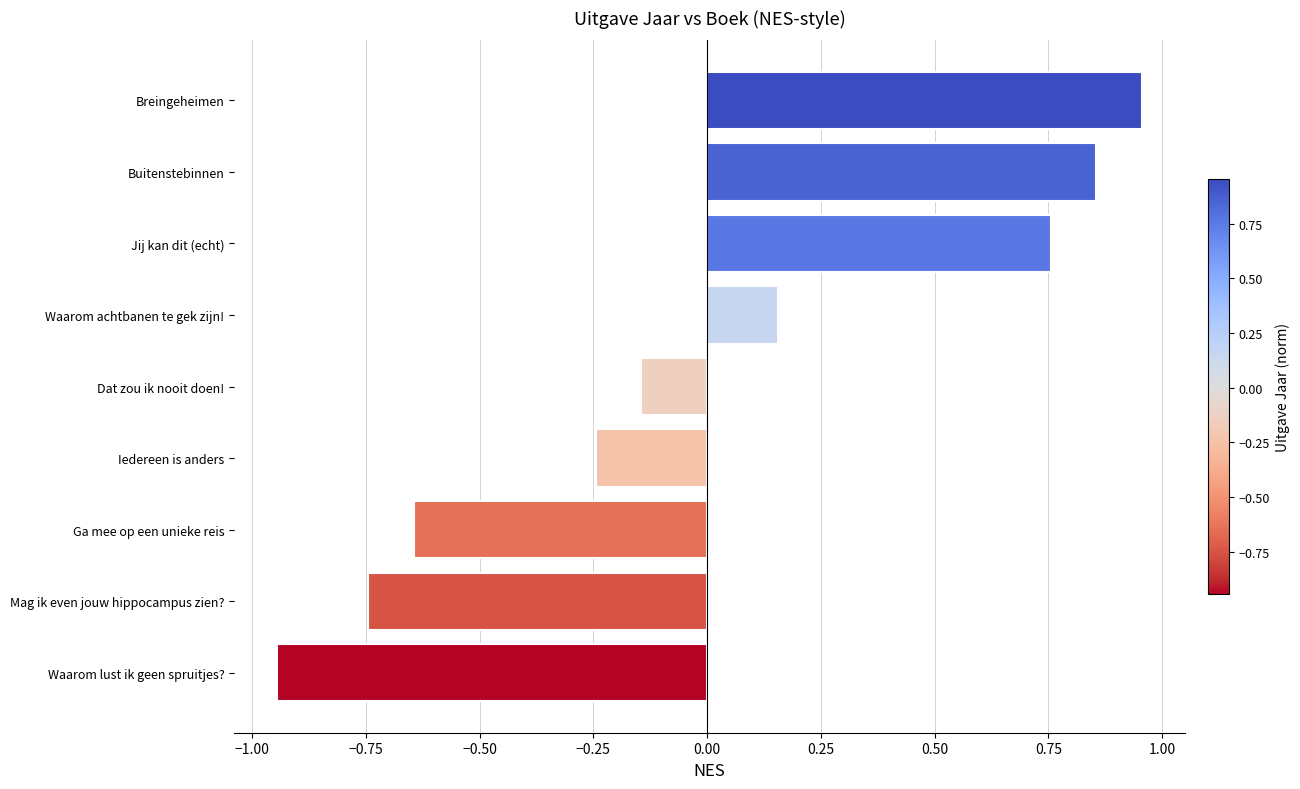

Rank the categories by value from lowest to highest.

Waarom lust ik geen spruitjes?, Mag ik even jouw hippocampus zien?, Ga mee op een unieke reis, Iedereen is anders, Dat zou ik nooit doen!, Waarom achtbanen te gek zijn!, Jij kan dit (echt), Buitenstebinnen, Breingeheimen